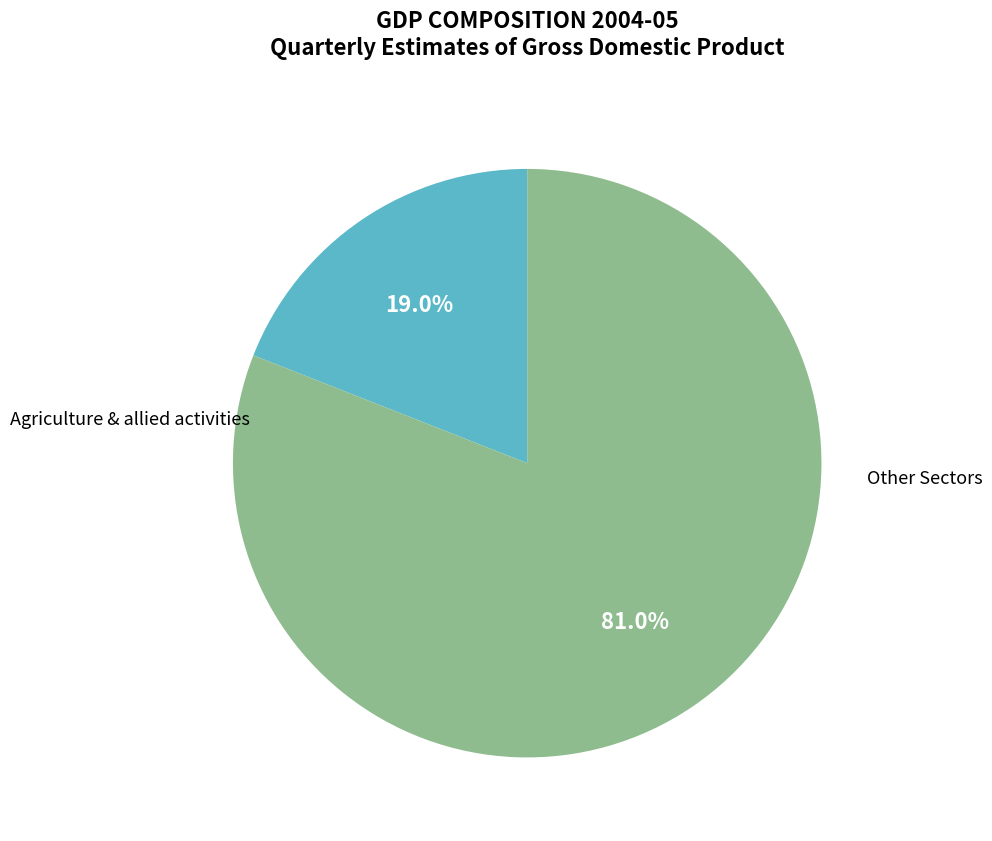

Is there any slice that represents more than half of the pie?

Yes